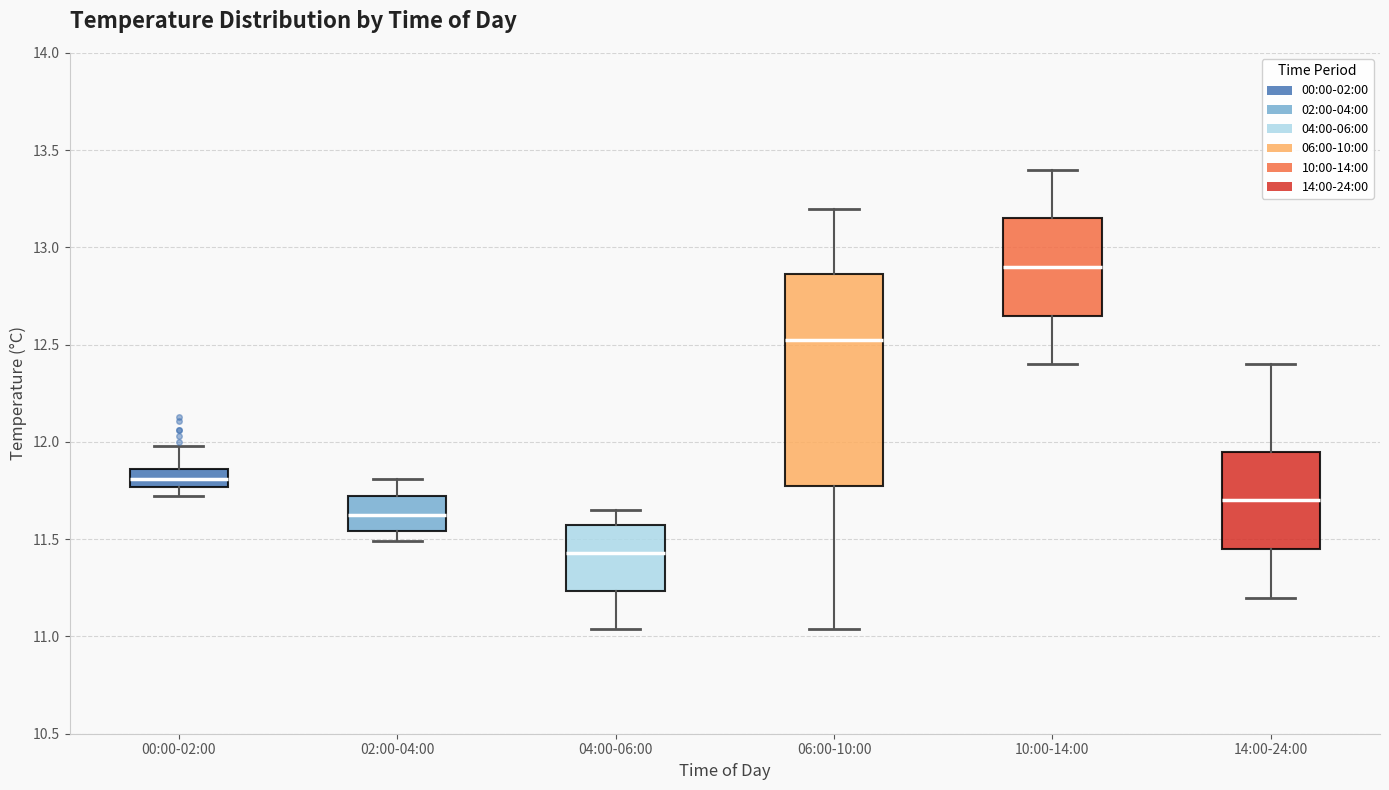

Which box is the tallest, from its lower edge to its upper edge?

06:00-10:00